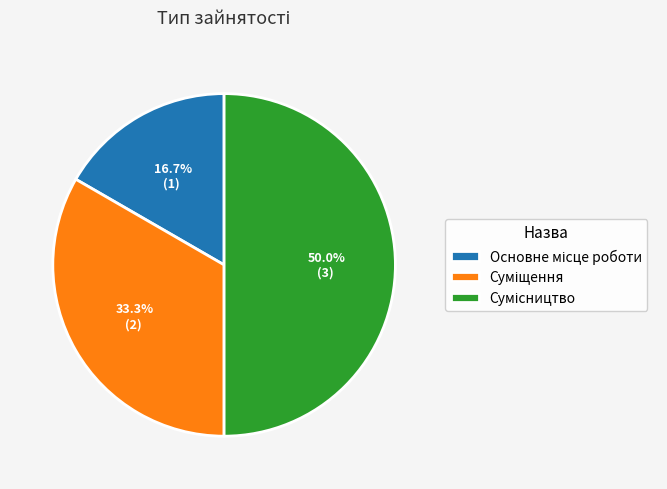

Approximately how many times larger is the value at Основне місце роботи compared to Суміщення?

0.5